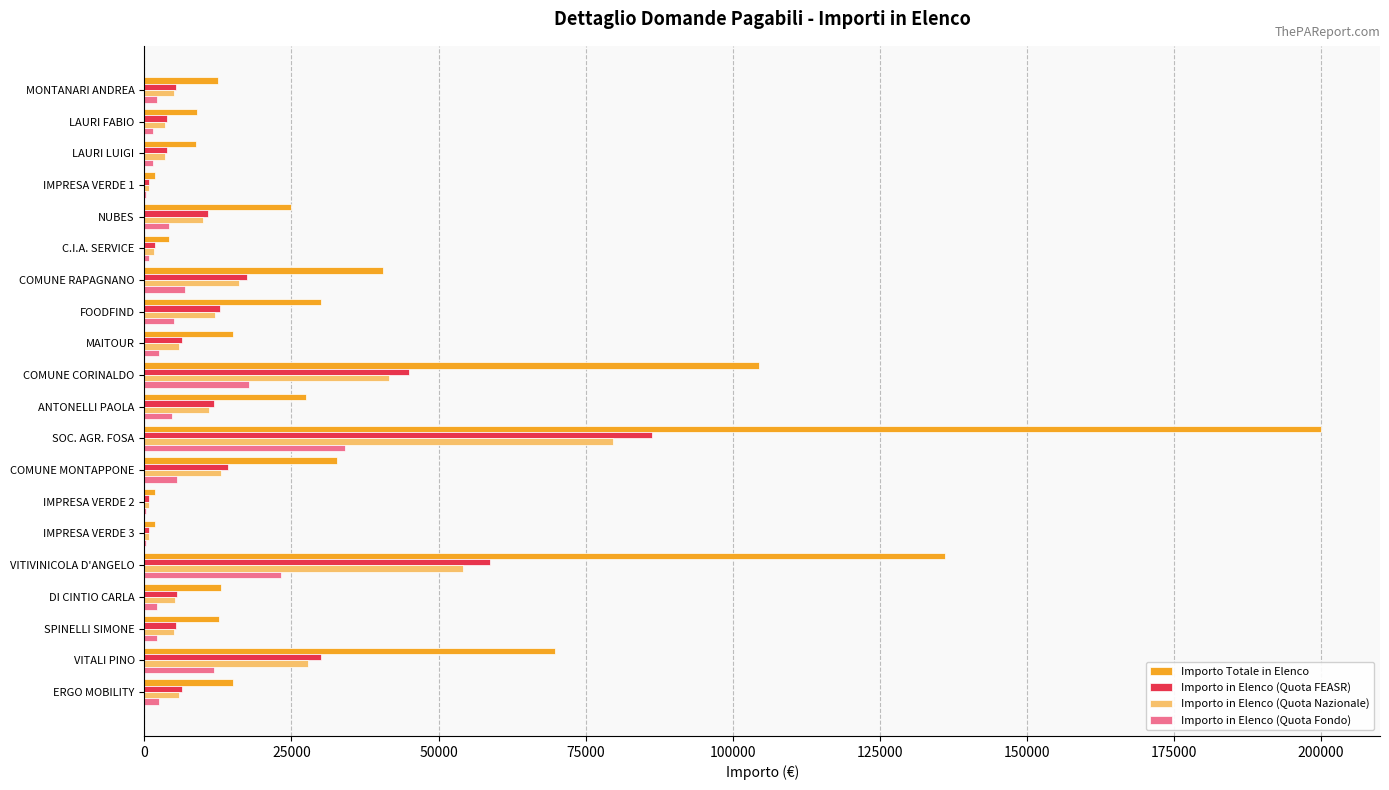

Which series changed the most between IMPRESA VERDE 1 and COMUNE RAPAGNANO?

Importo Totale in Elenco